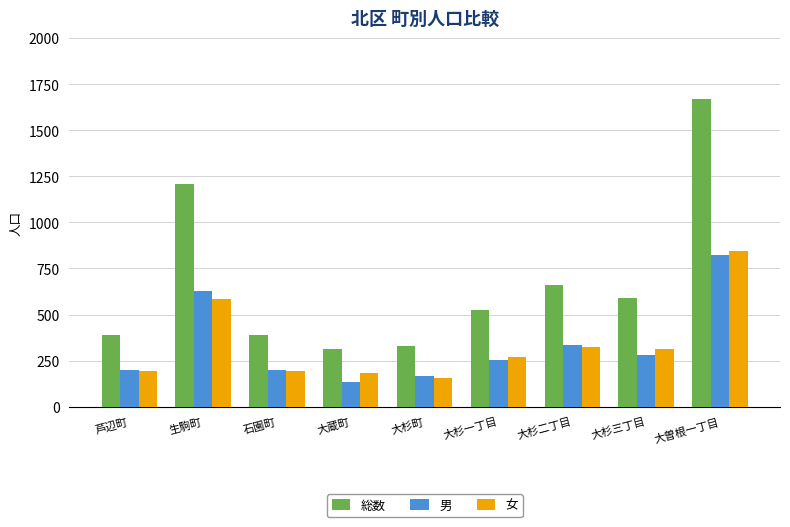

At which category is the sum across all series the highest?

大曽根一丁目